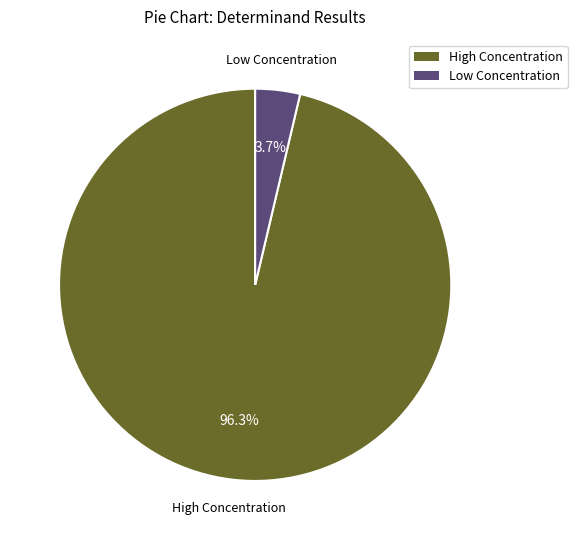

Is there a majority slice in this chart?

Yes